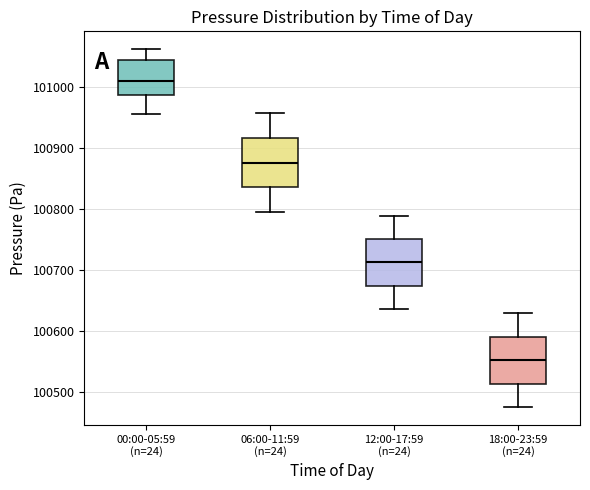

Which box has the lowest median line?

18:00-23:59 (n=24)